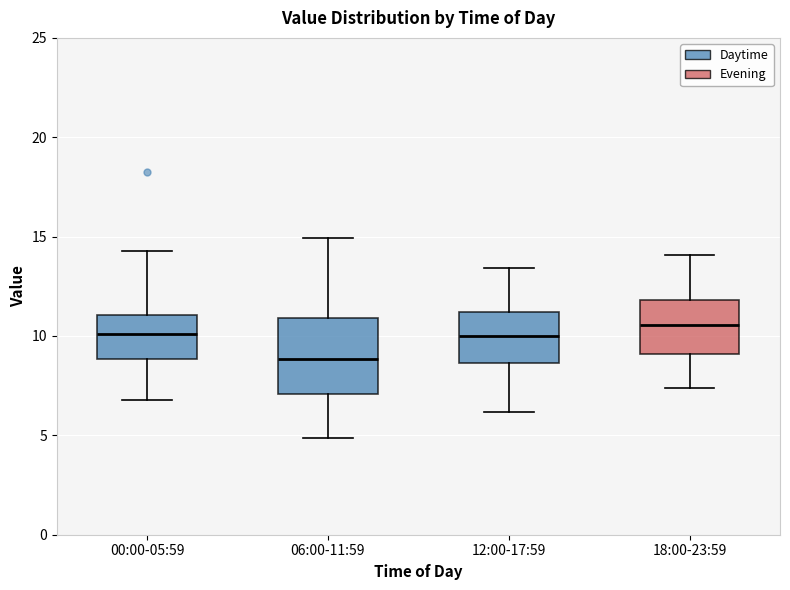

Where is the upper edge of the box for 12:00-17:59 on the y-axis? The values are not printed on the chart, so give them approximately, as read against the axis.

11.0